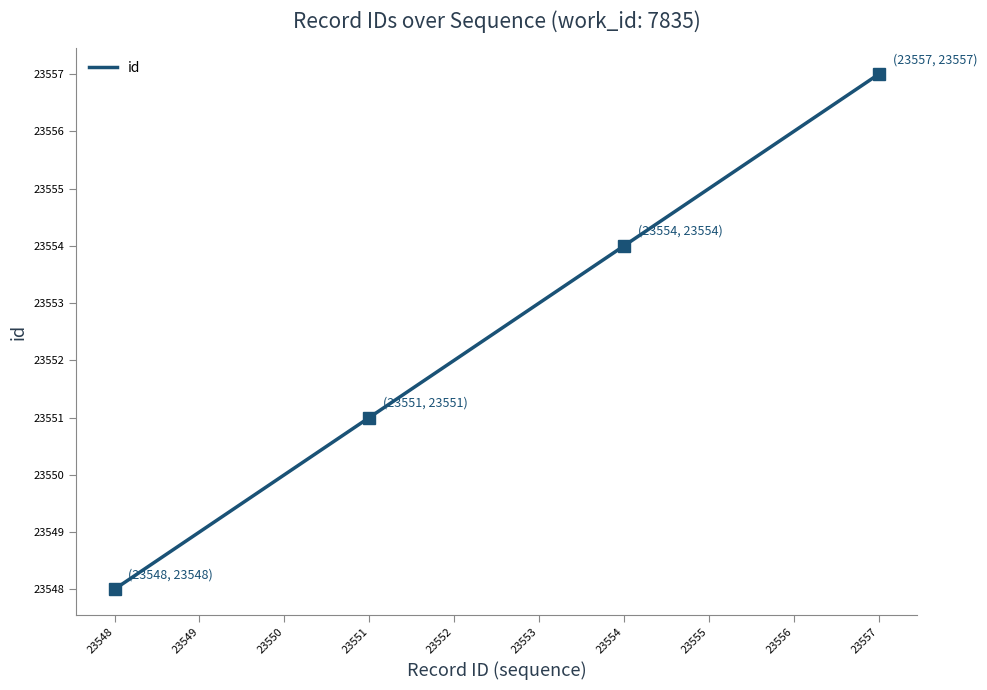

What is the sum of the values at 23556 and 23551?

47107